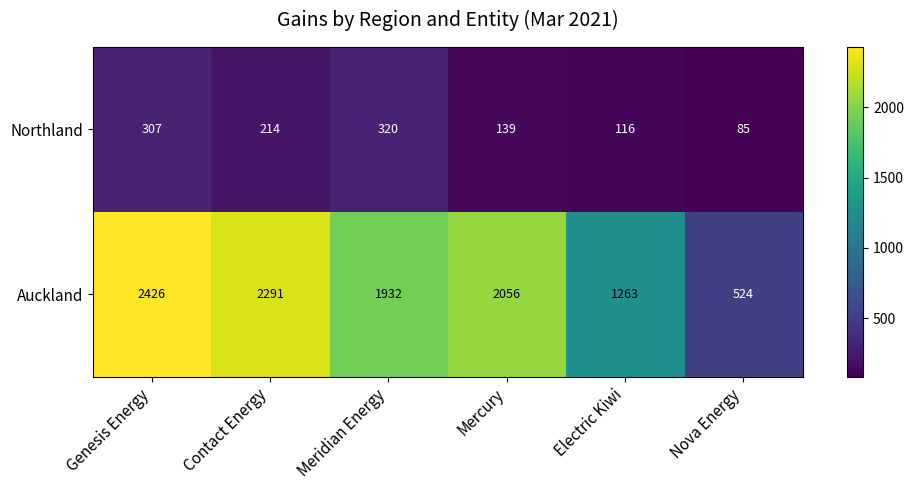

At how many categories does at least one series exceed 1646?

4